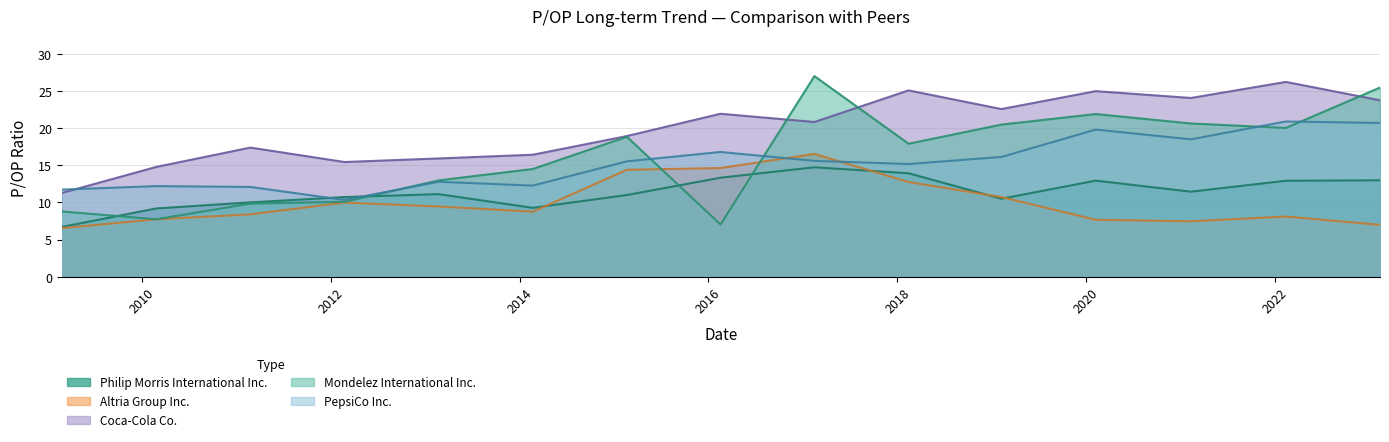

True or false: Philip Morris International Inc. and Altria Group Inc. cross at least once.

True